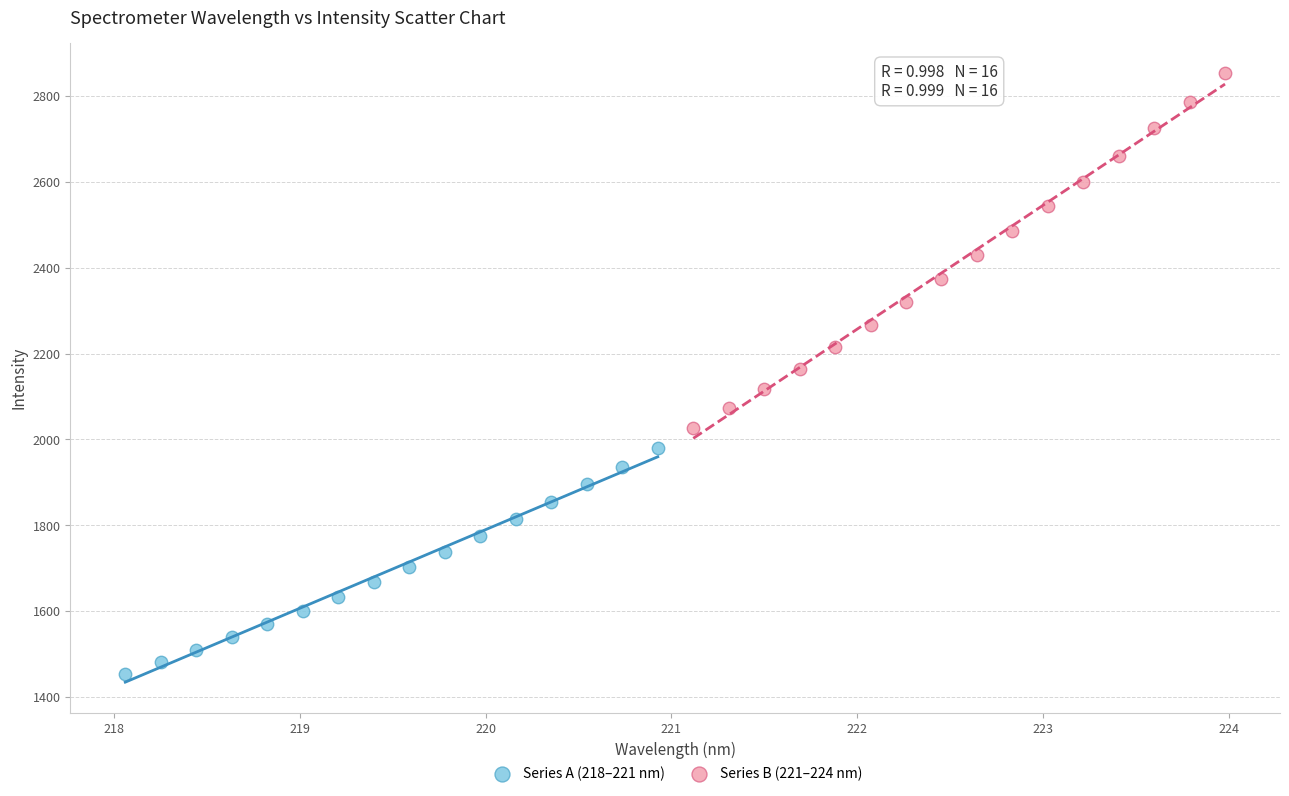

What are all the series names shown in the legend?

Series A (218–221 nm), Series B (221–224 nm)